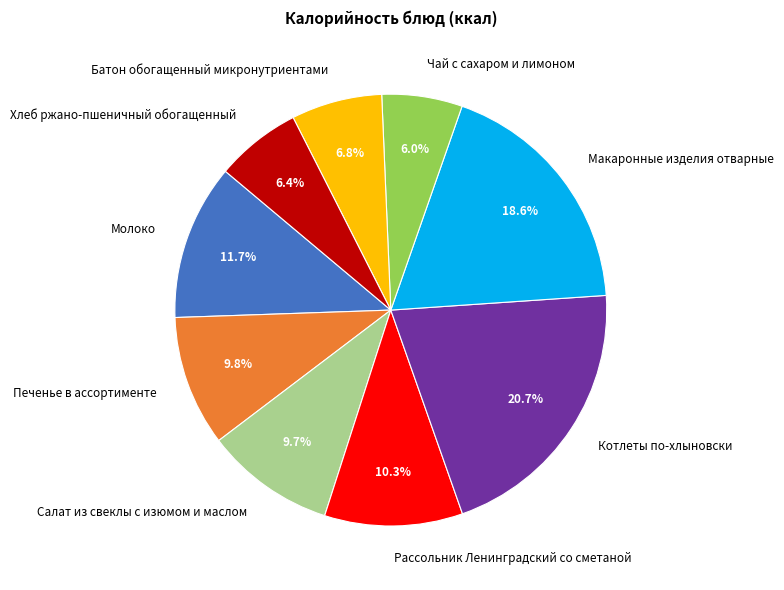

What is the largest slice in the pie chart?

Котлеты по-хлыновски